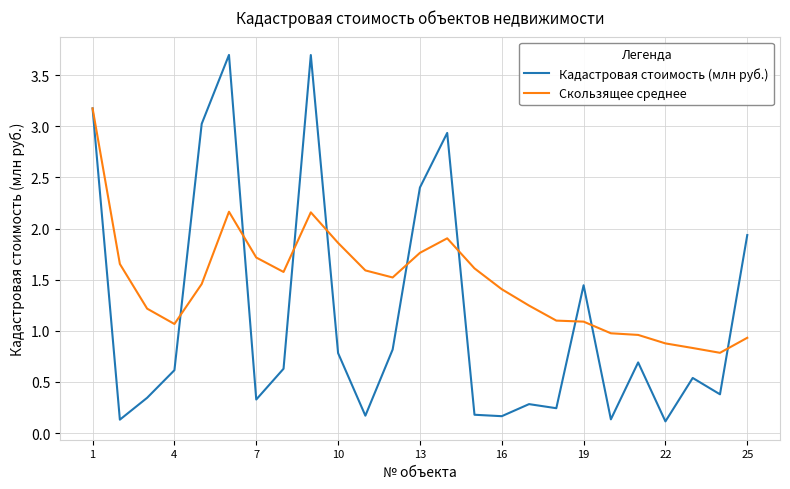

What is the greatest value displayed?

3.7